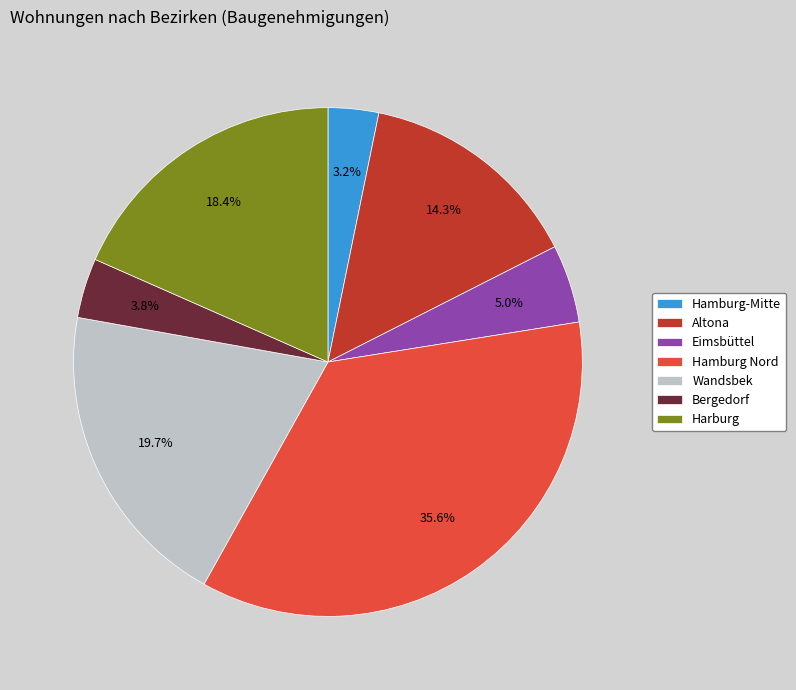

To the nearest percent, what percentage of the pie is Wandsbek?

20%